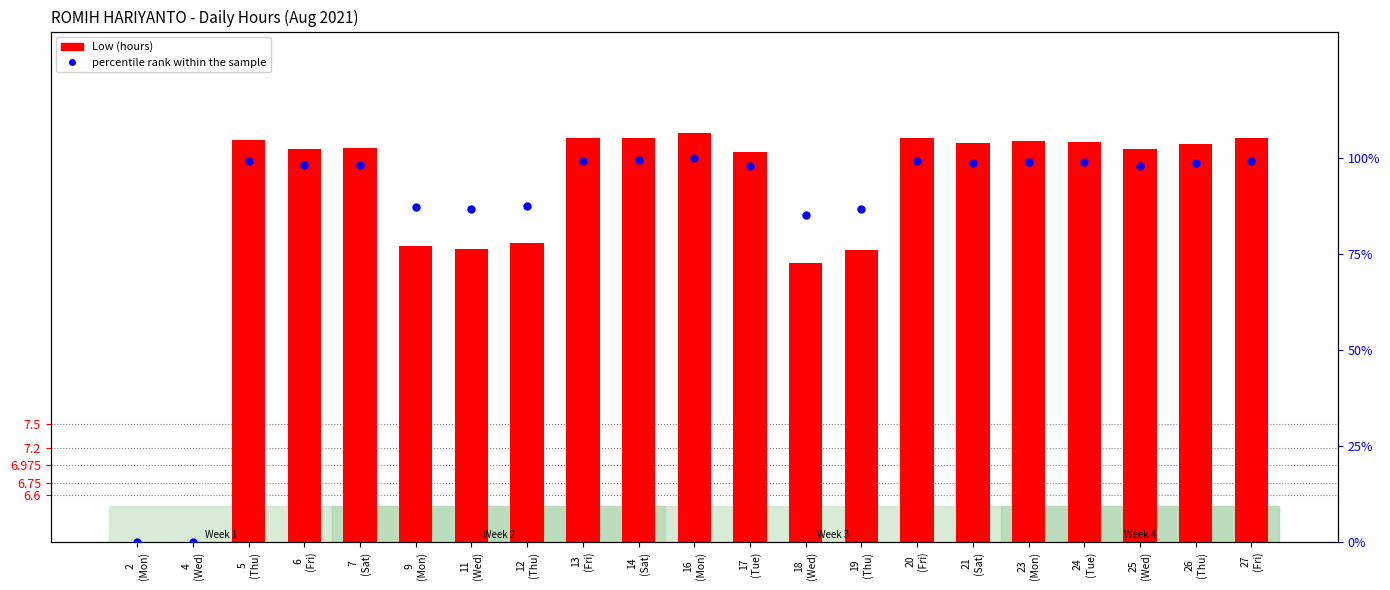

At how many categories does at least one series exceed 23?

19